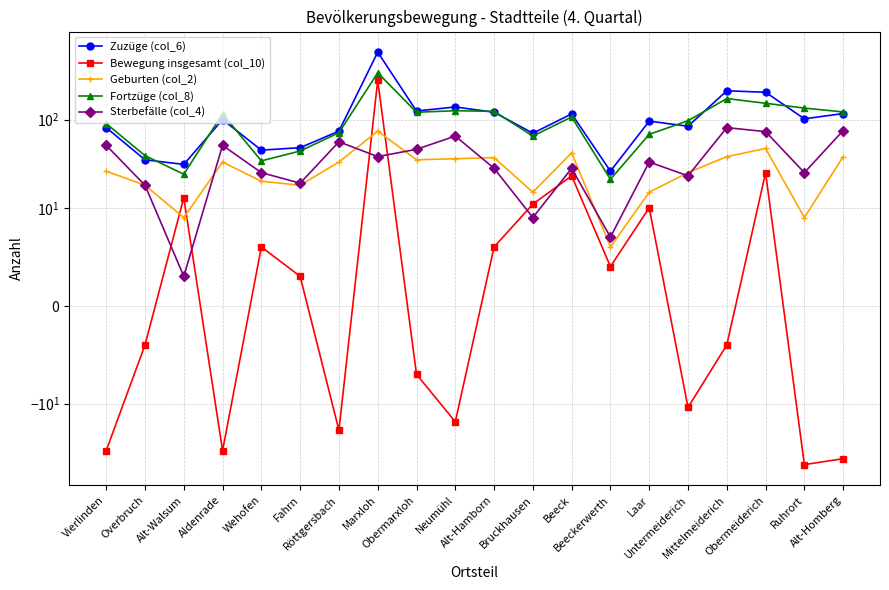

In Geburten (col_2), how many points are lower than both neighbors (excluding endpoints)?

6